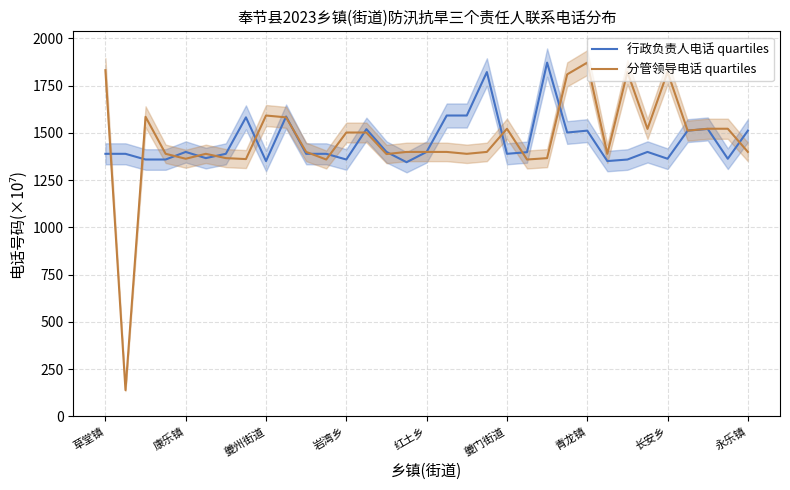

Read the 行政负责人电话 quartiles value at 14.

1399.7